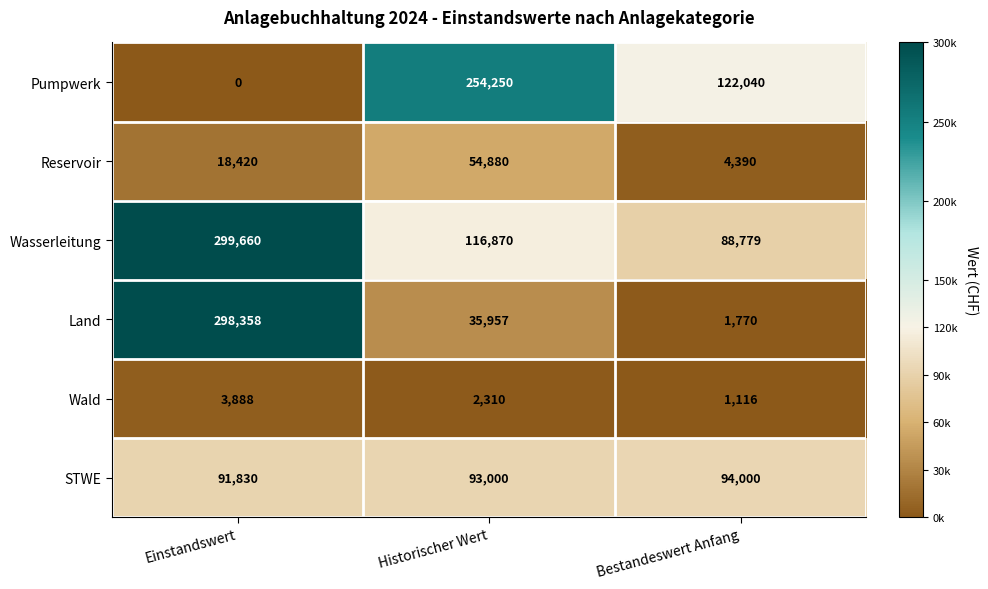

Reading left to right, what are all the values shown in this chart?

Pumpwerk: Einstandswert=0	Historischer Wert=254250	Bestandeswert Anfang=122040
Reservoir: Einstandswert=18420	Historischer Wert=54880	Bestandeswert Anfang=4390
Wasserleitung: Einstandswert=299660	Historischer Wert=116870	Bestandeswert Anfang=88779
Land: Einstandswert=298358	Historischer Wert=35957	Bestandeswert Anfang=1770
Wald: Einstandswert=3888	Historischer Wert=2310	Bestandeswert Anfang=1116
STWE: Einstandswert=91830	Historischer Wert=93000	Bestandeswert Anfang=94000